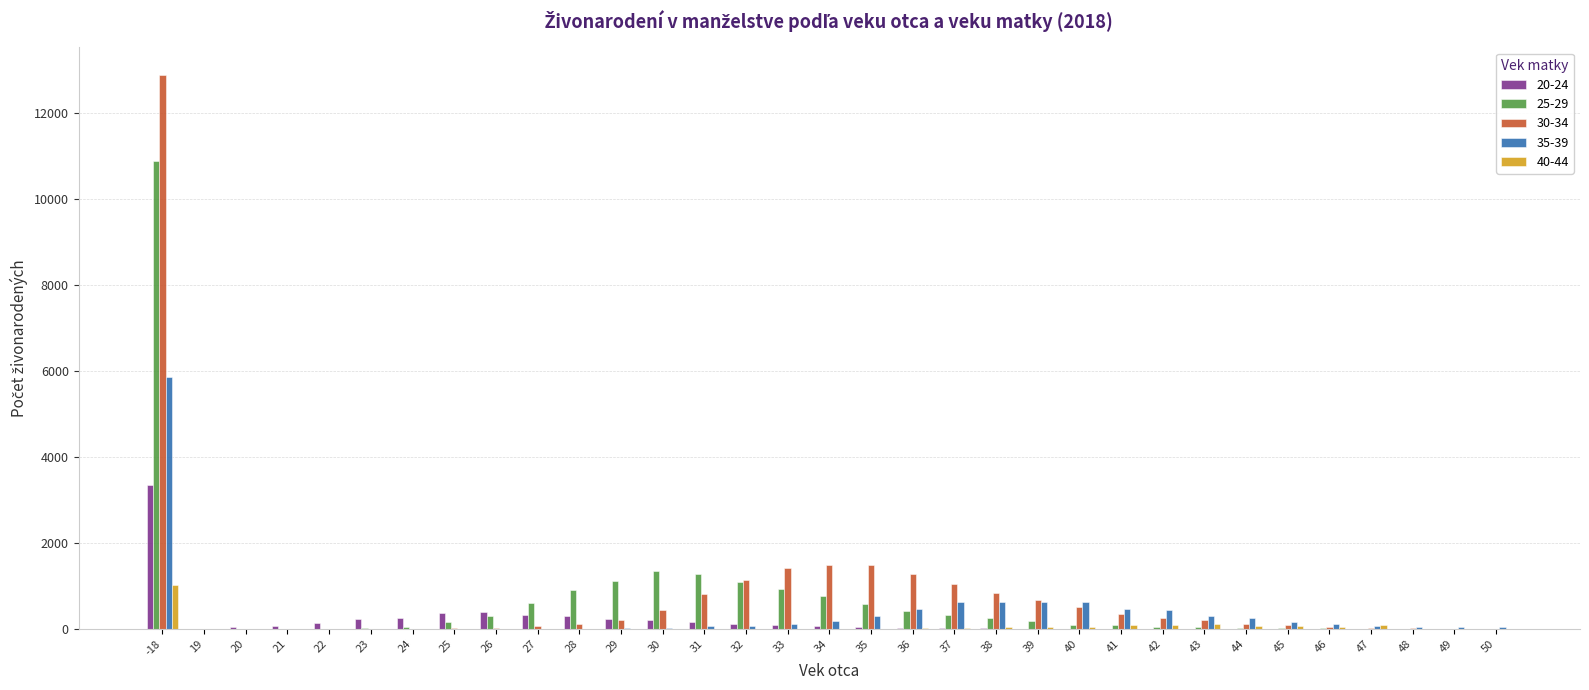

At which label does 40-44 reach its peak?

-18